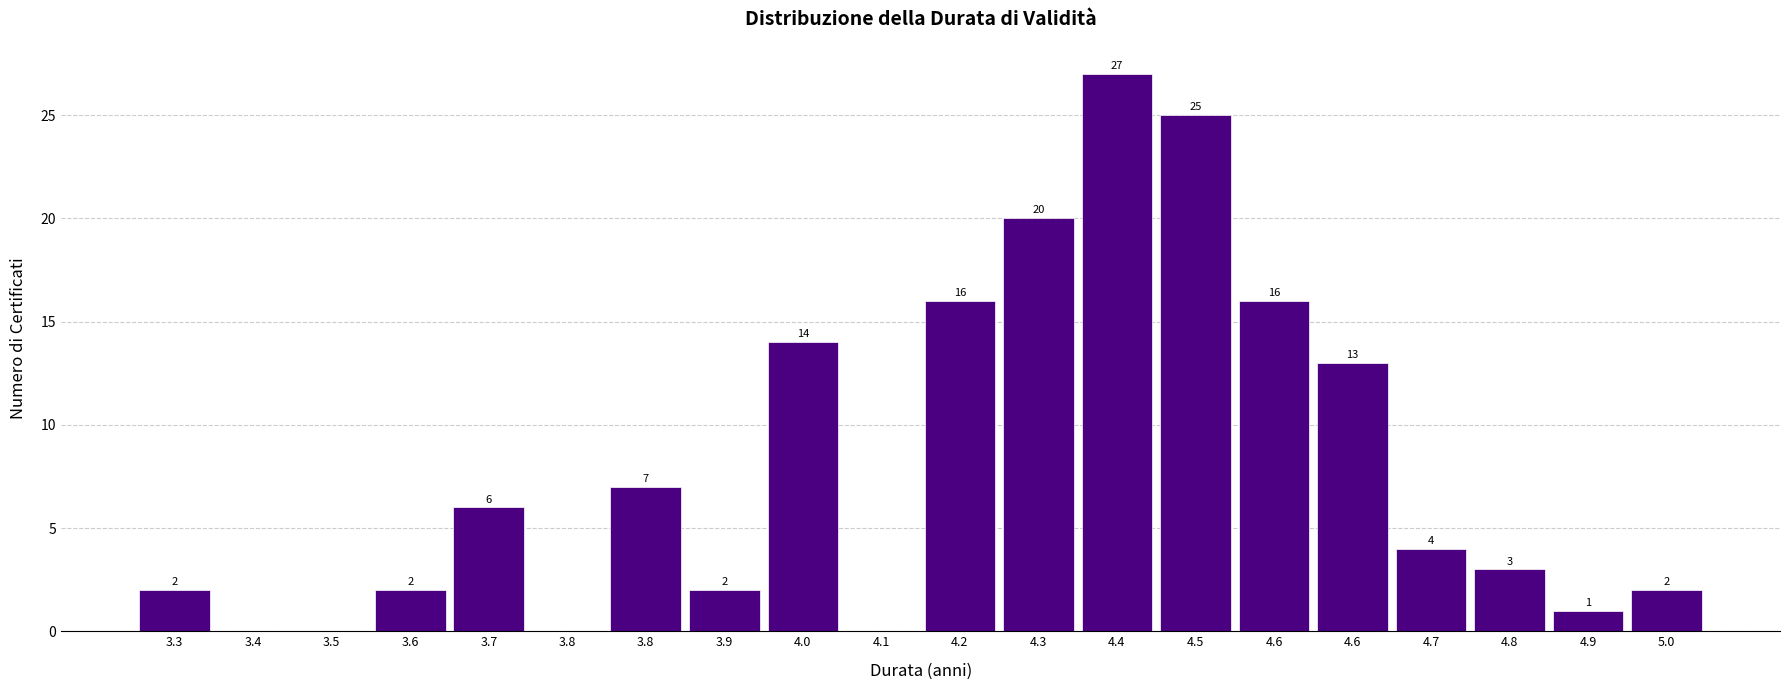

Are the bars horizontal?

No